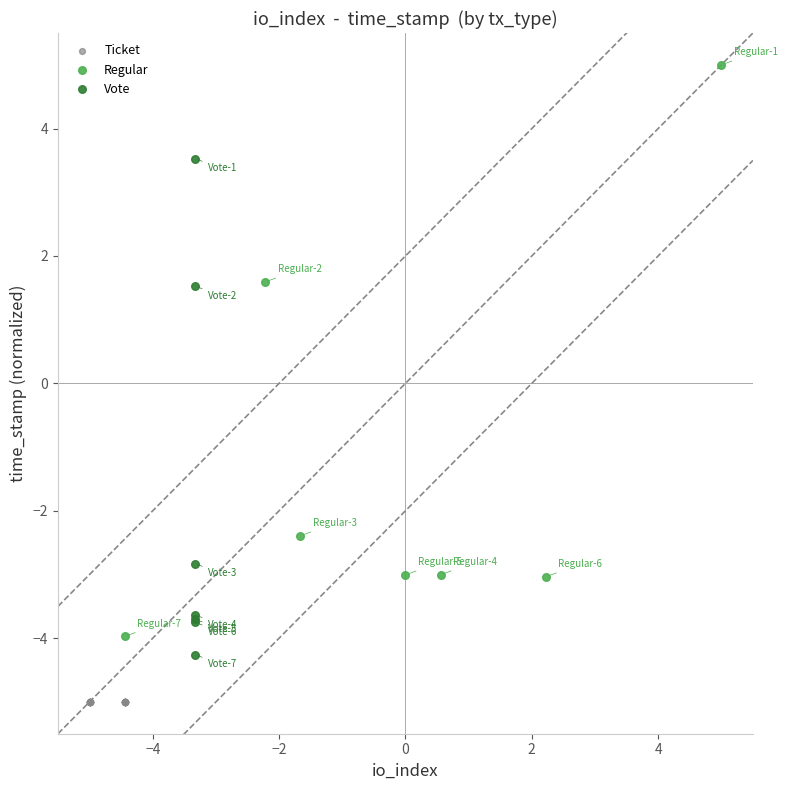

Which series reaches the minimum Y coordinate?

Ticket